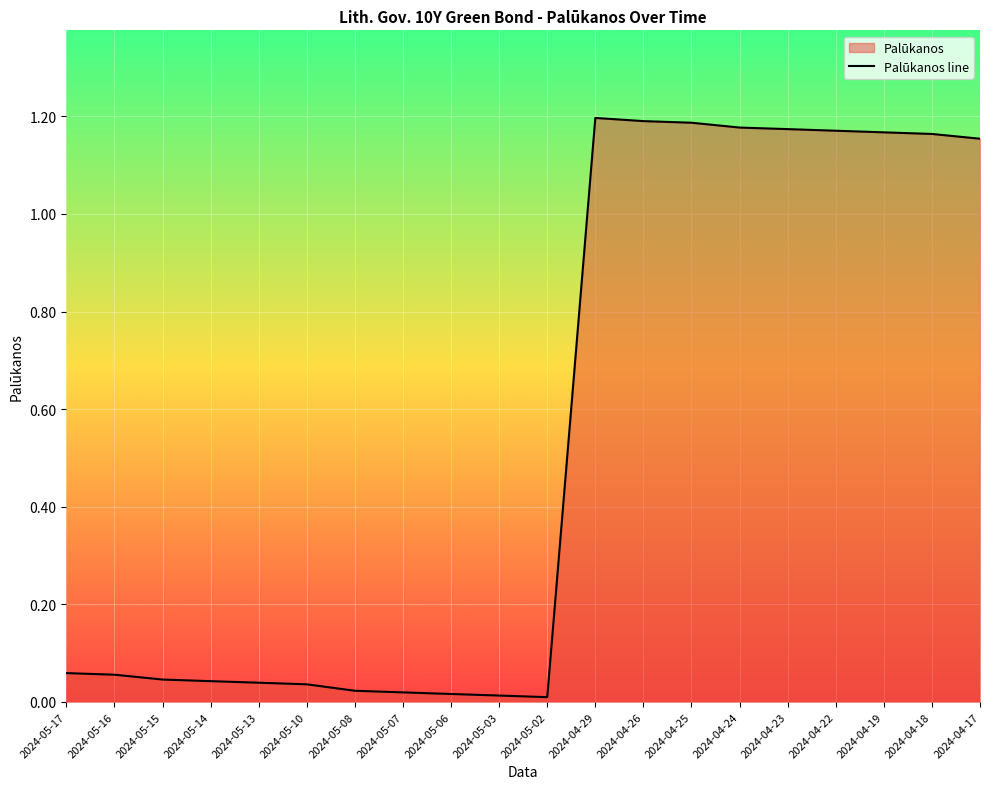

What is the difference between the maximum and second lowest values?

1.2